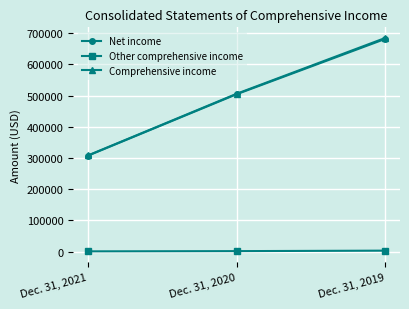

What is the maximum value for Other comprehensive income?

3027